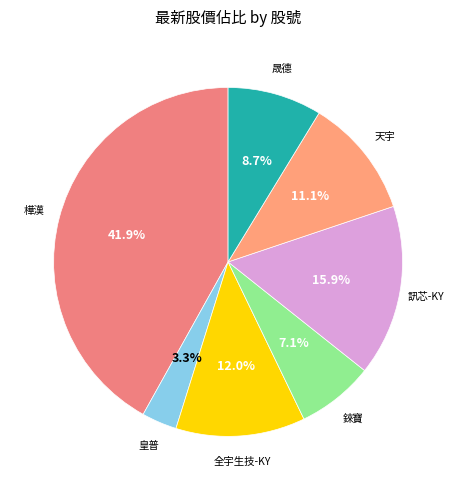

Count the number of slices in the pie.

7